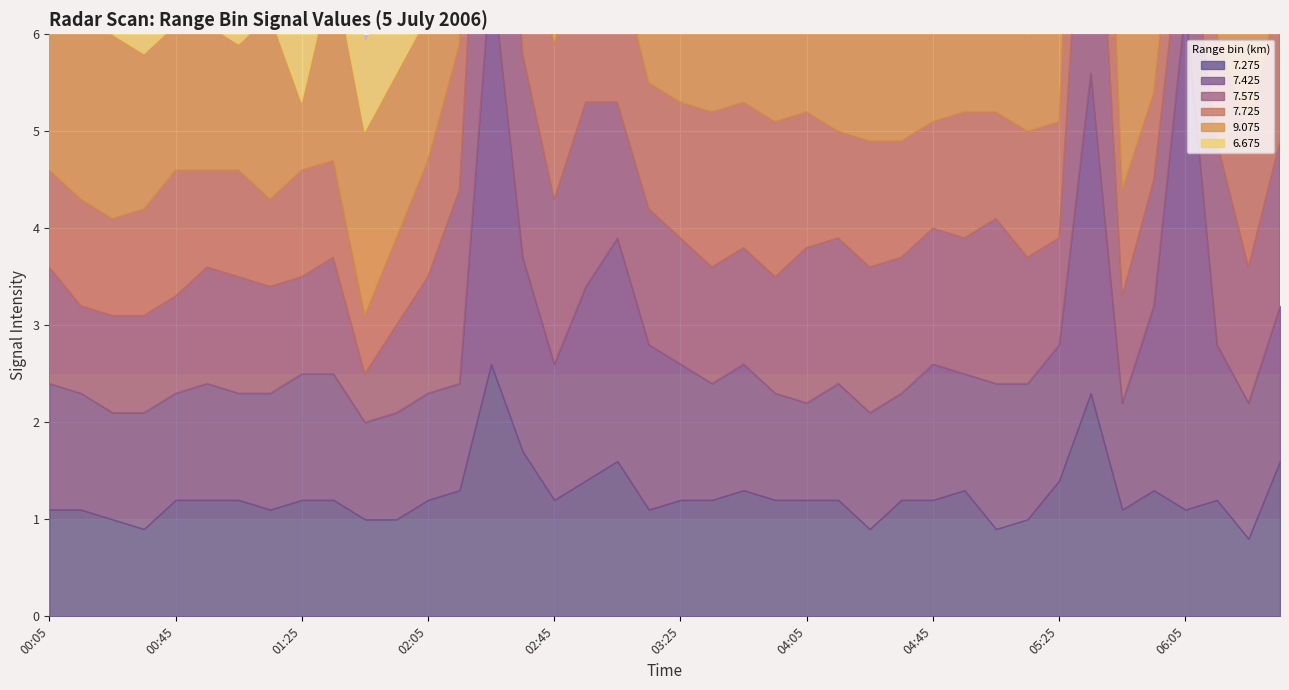

Is it true that 7.275 equals 0.3 at 2006/07/07 05:15?

False